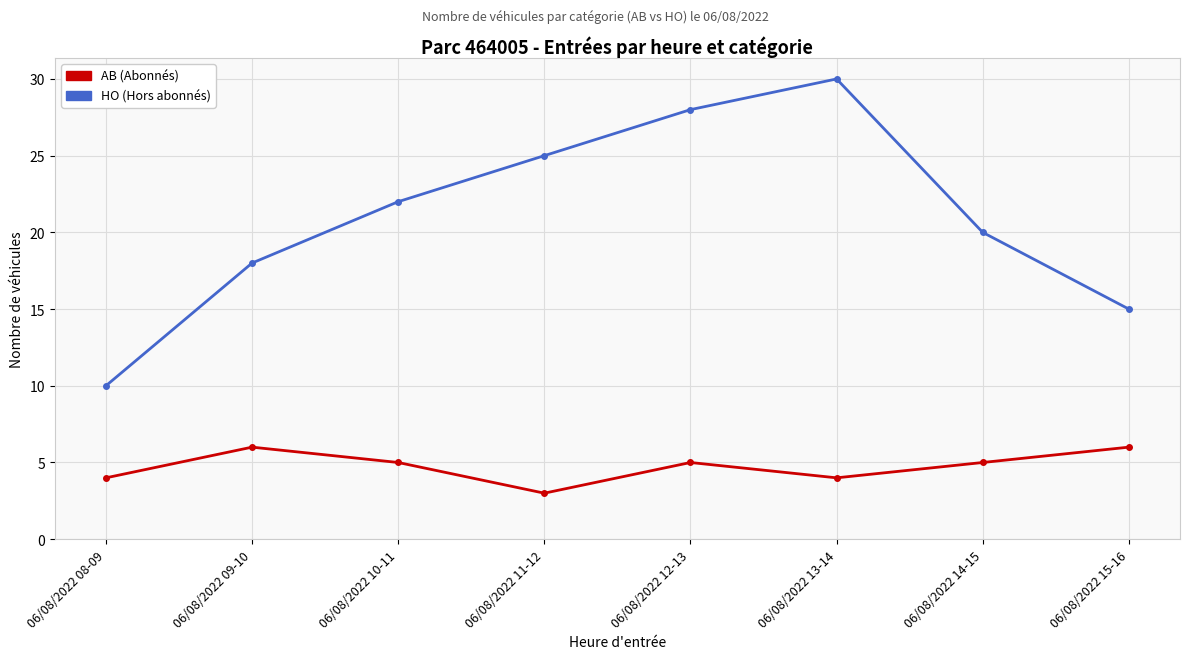

What is the maximum value shown in the chart?

30